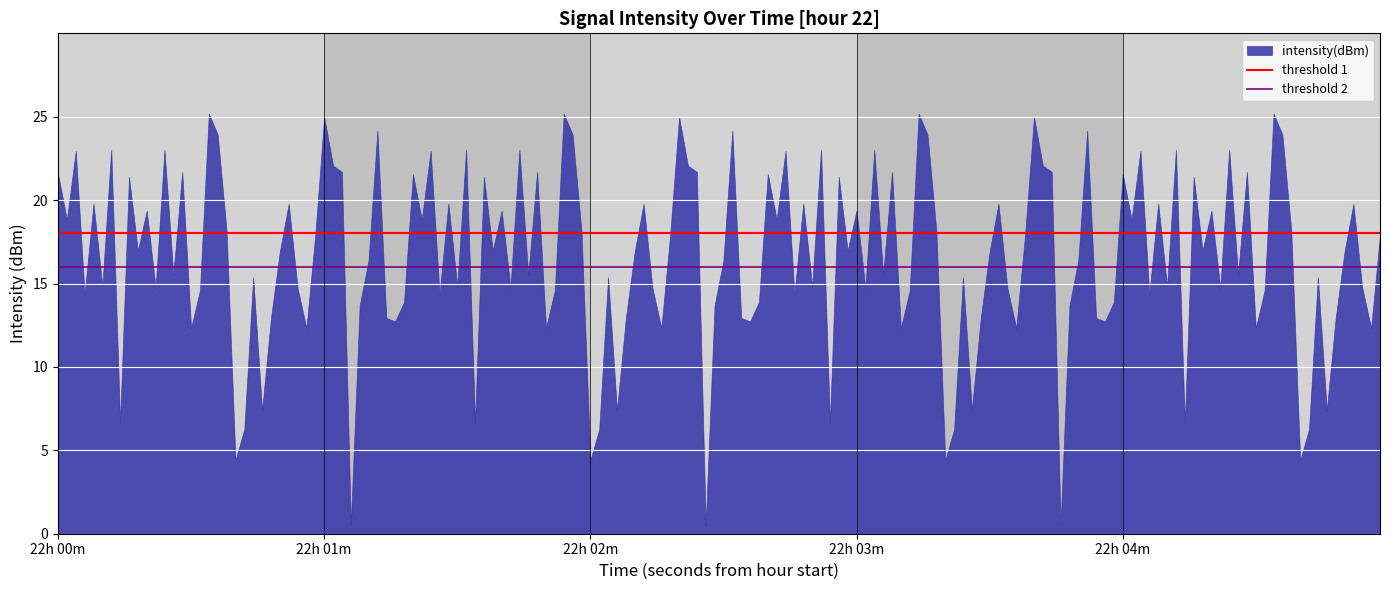

What is the difference between the maximum and minimum values?

24.7